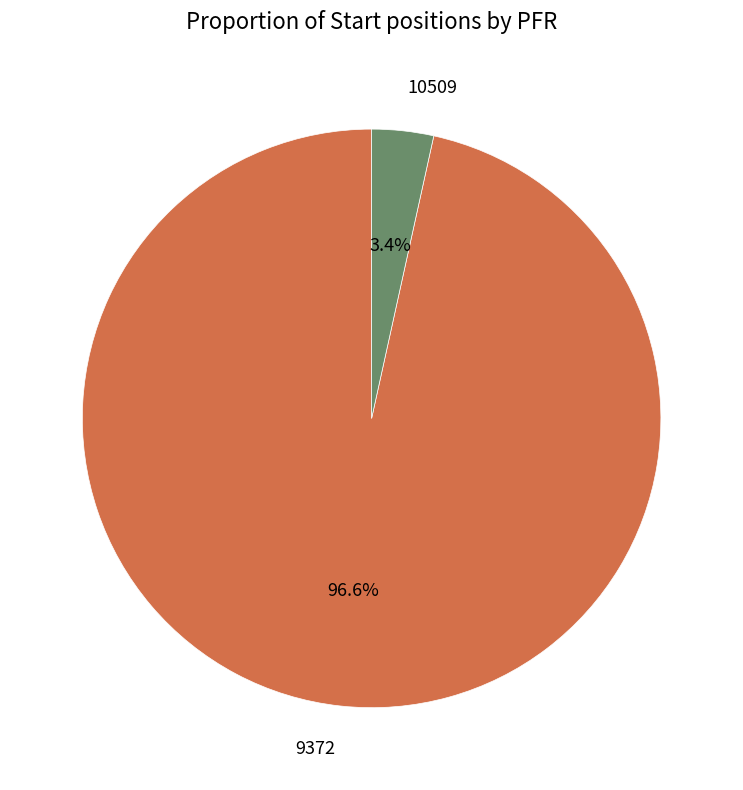

Which has a higher value, 10509 or 9372?

9372